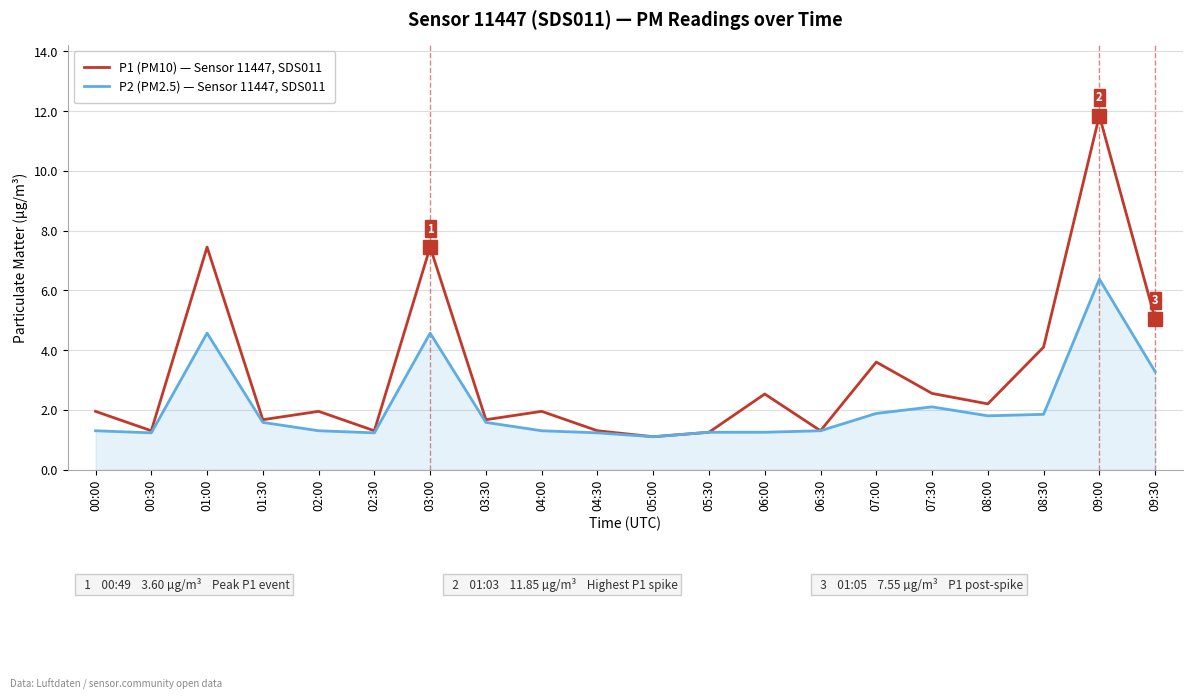

What is the spread (max minus min) of values at 01:00?

2.9